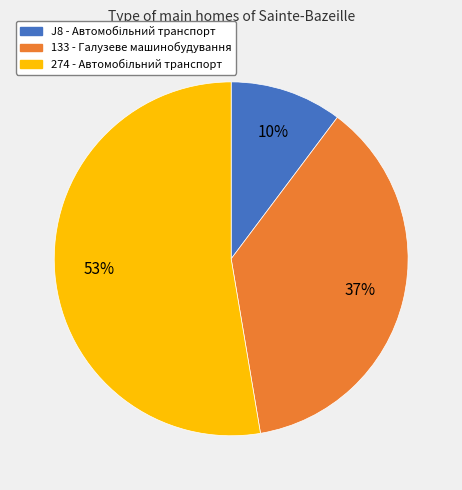

To the nearest percent, what is the average slice percentage?

33%